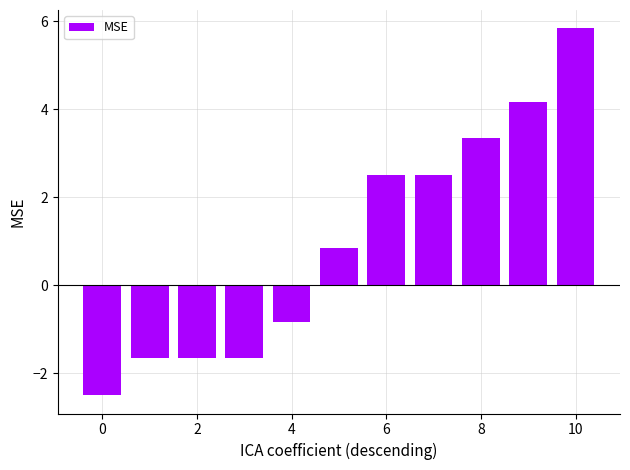

What is the value of the 2nd bar from the left?

-1.7